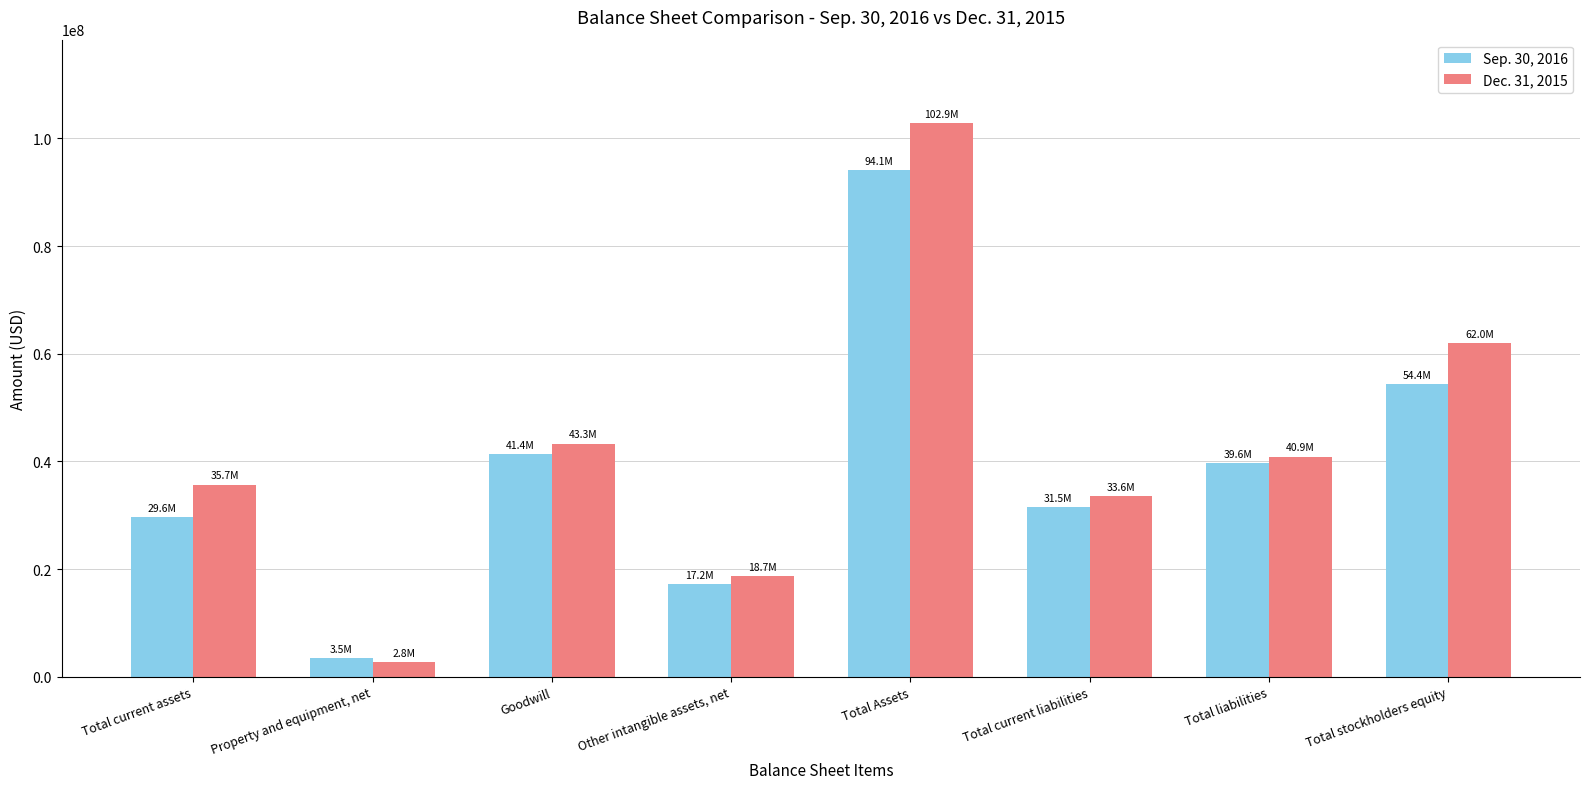

What is the difference between the second highest and second lowest values in the Dec. 31, 2015 series?

43319863